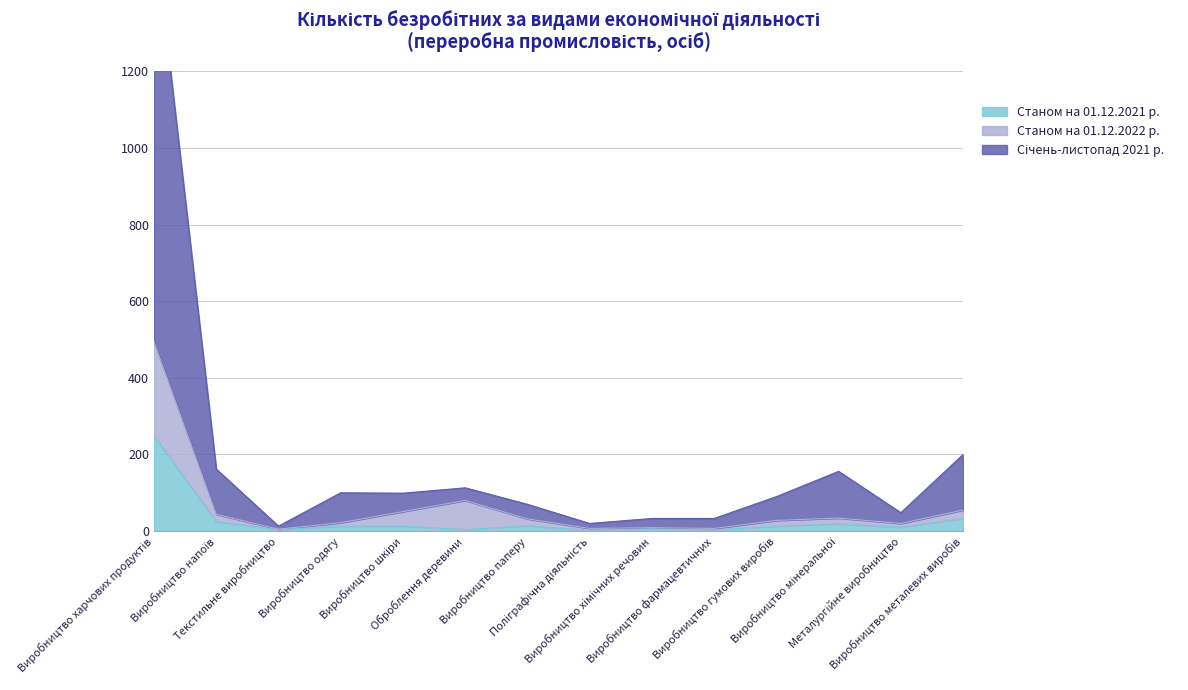

What is the difference between the highest and lowest values at Оброблення деревини?

109